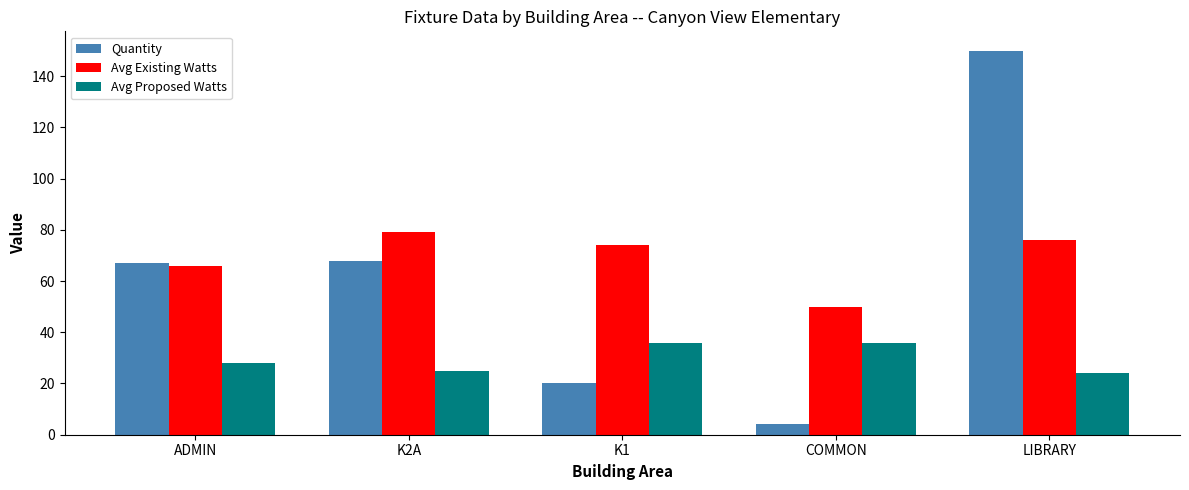

What are all the series names shown in the legend?

Quantity, Avg Existing Watts, Avg Proposed Watts